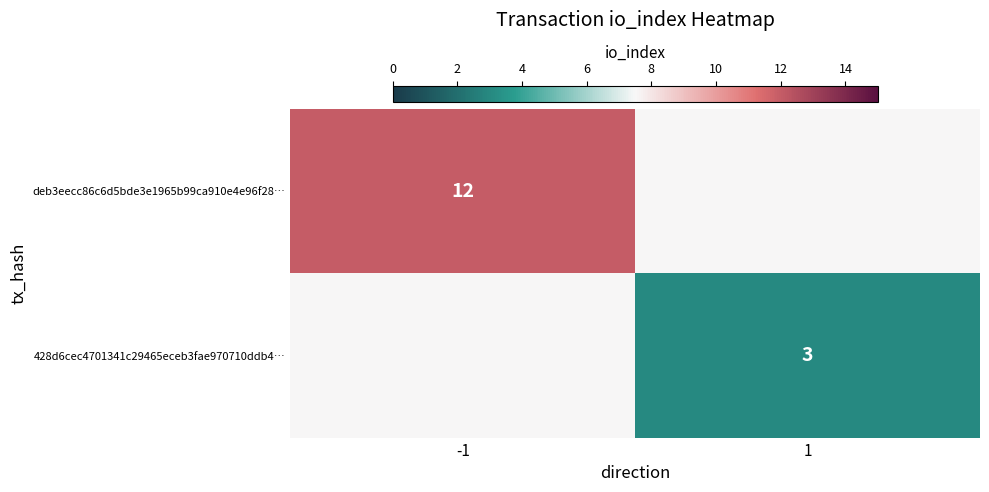

Is the value of deb3eecc86c6d5bde3e1965b99ca910e4e96f28… at -1 greater than the value of 428d6cec4701341c29465eceb3fae970710ddb4… at 1?

Yes